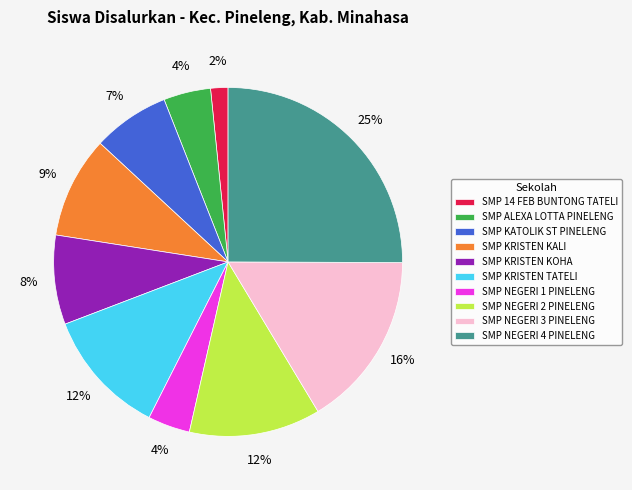

Is there any slice that represents more than half of the pie?

No